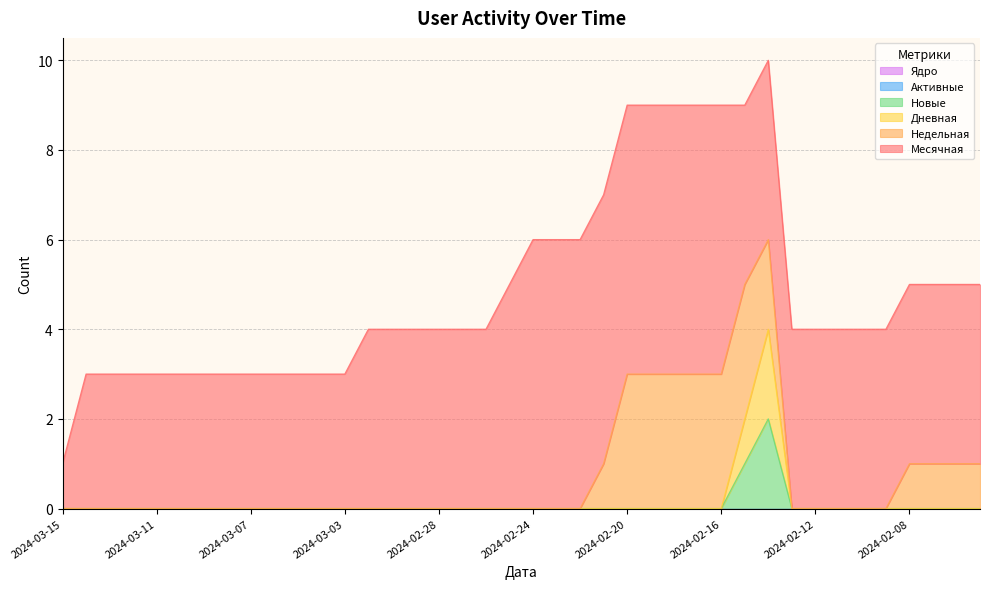

What is the difference between the maximum and minimum values in the Новые series?

2